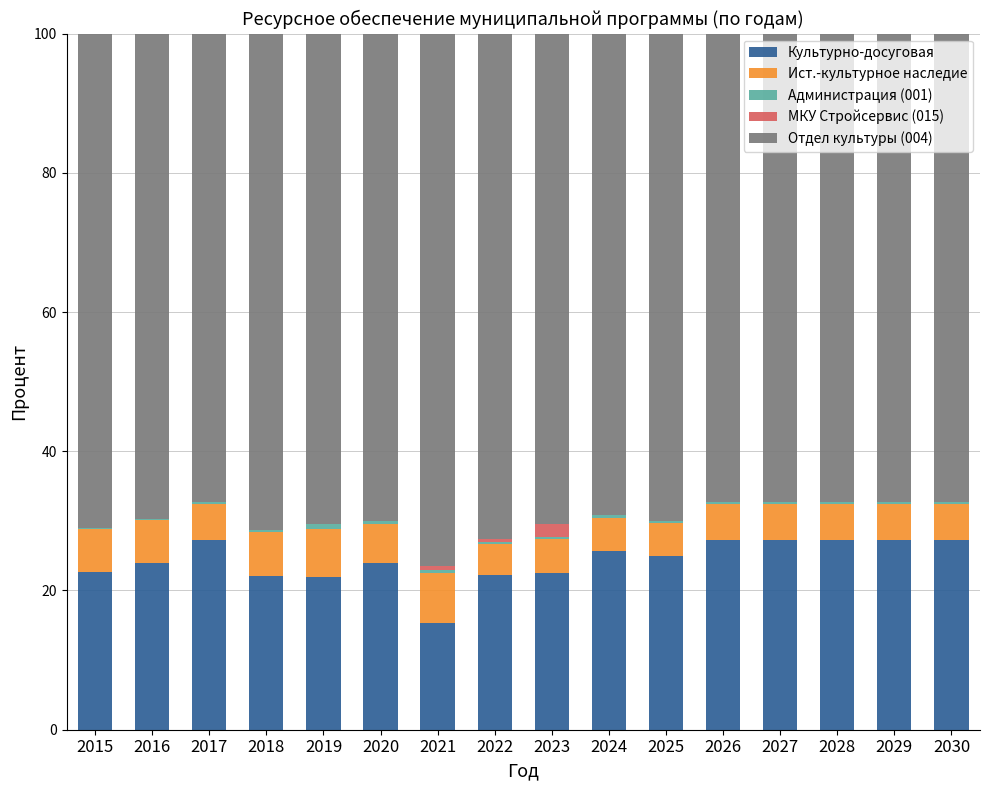

True or false: Культурно-досуговая has a value of 27.3 at 2026.

True